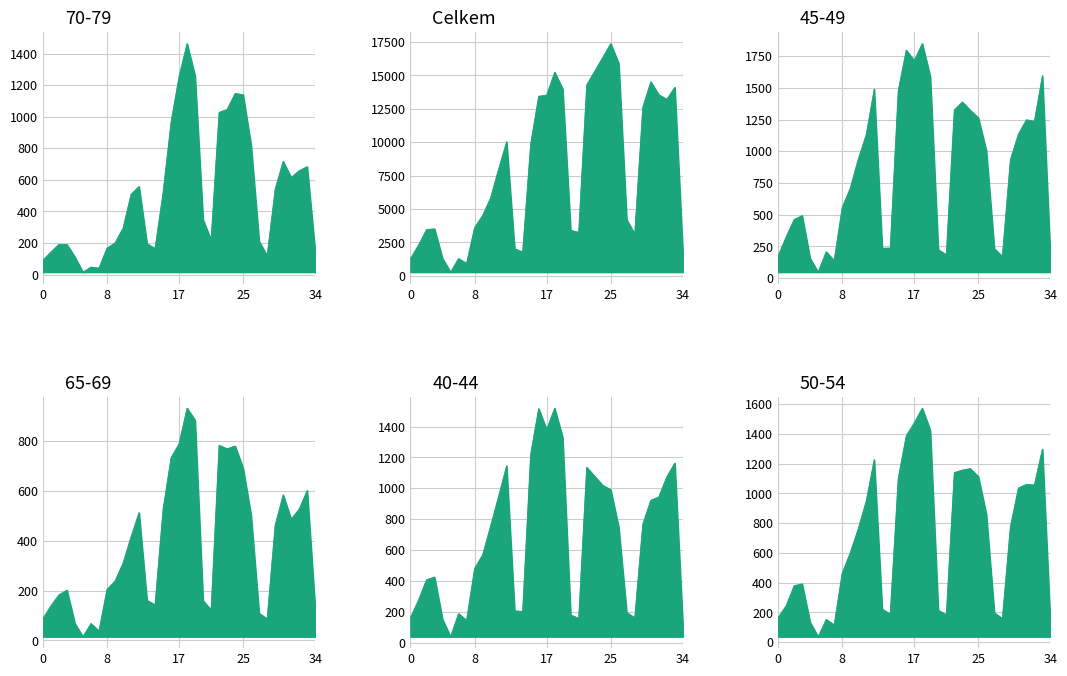

The value of 65-69 at 15.01.2021 is 884. True or false?

True